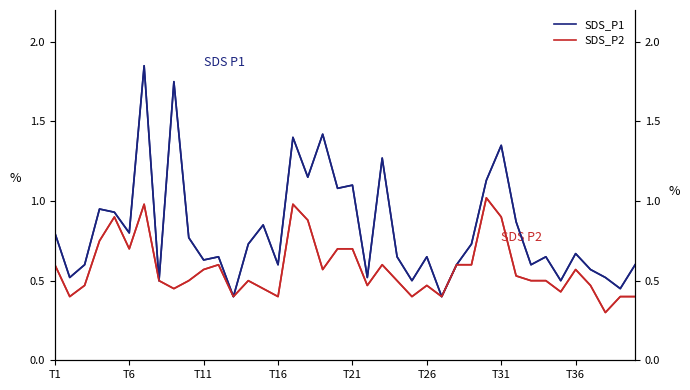

The SDS_P2 series shows 0.4 at T21. True or false?

False